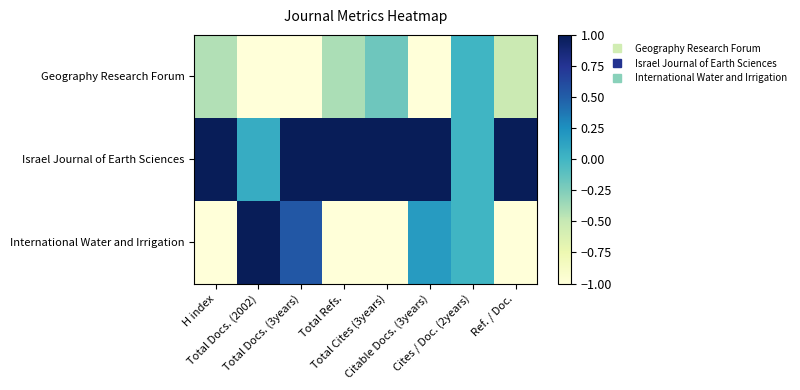

Which series has the largest total across all categories?

Israel Journal of Earth Sciences